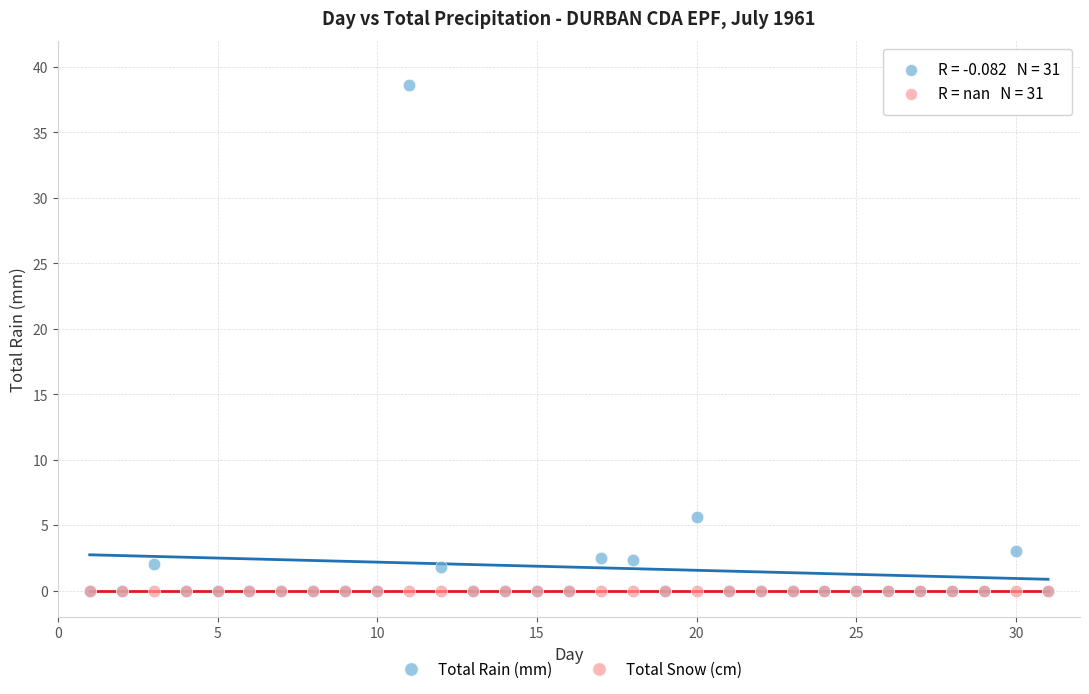

In the Total Rain (mm) series, what Y value is closest to 19?

5.6